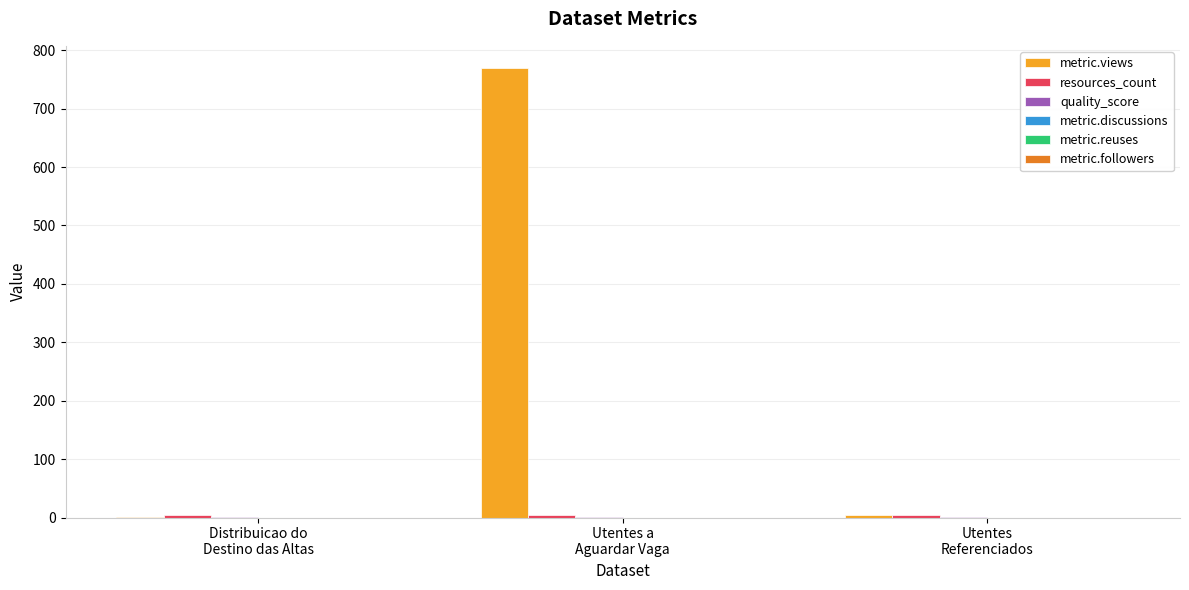

Which series has the largest total across all categories?

metric.views